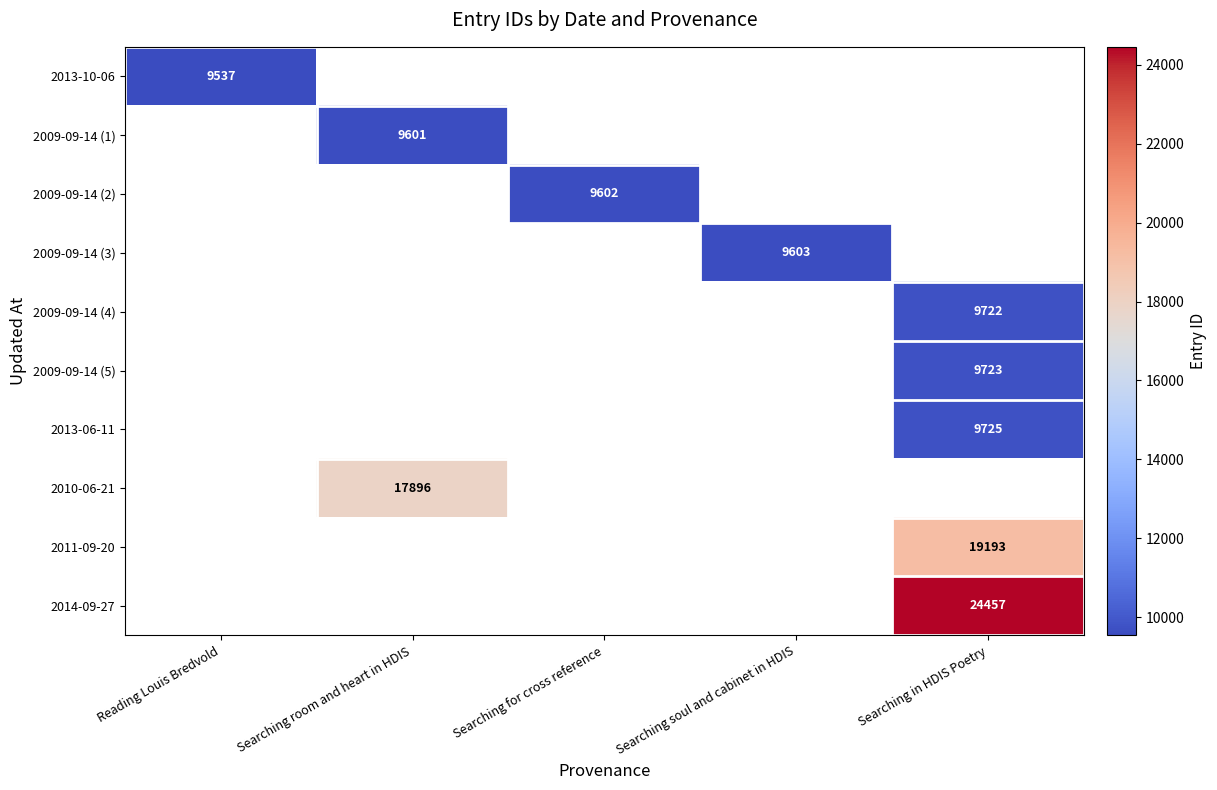

What is the smallest value displayed?

9537.0